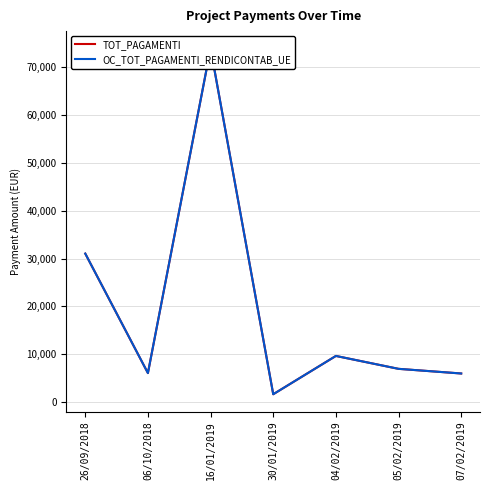

Does the chart display data point markers on the line(s)?

No